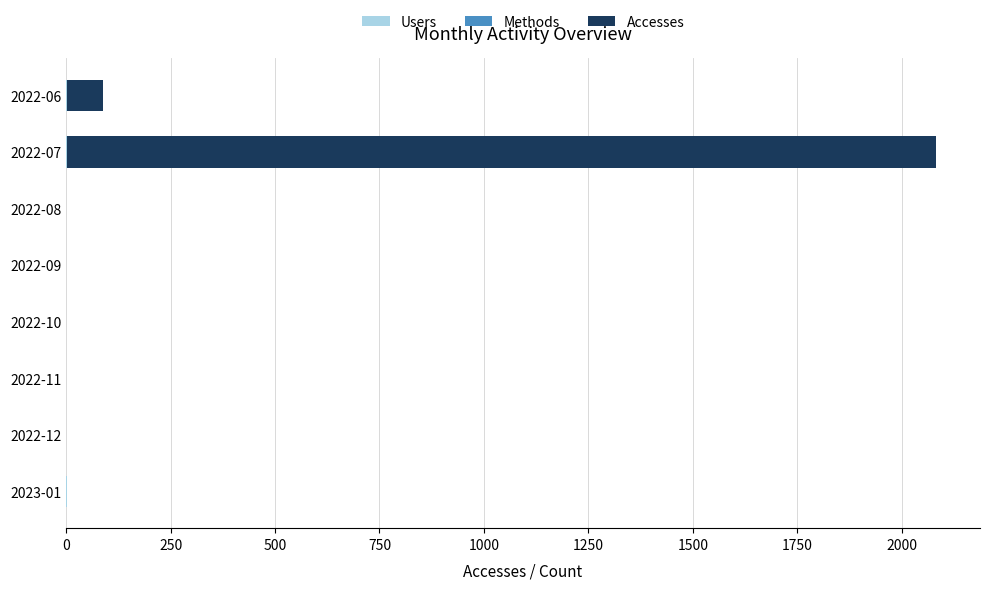

At which category is the sum across all series the highest?

2022-07